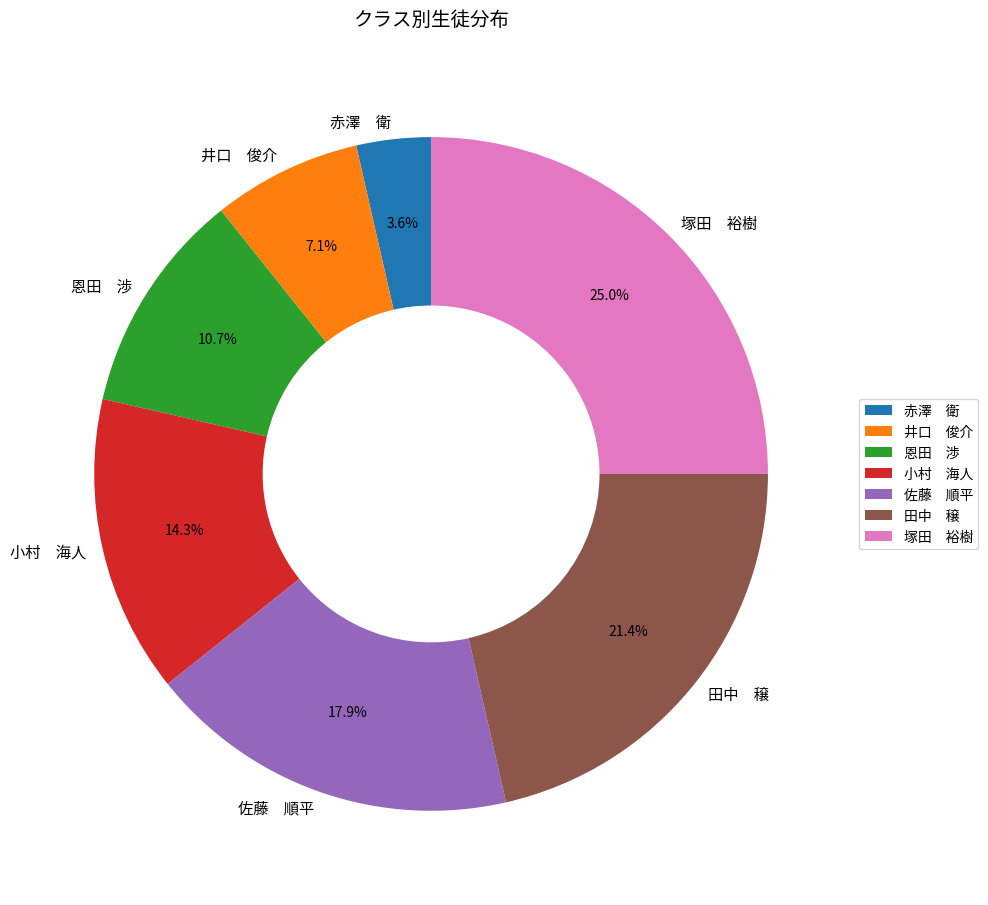

What percentage do 恩田 渉 and 赤澤 衛 together represent?

14.3%